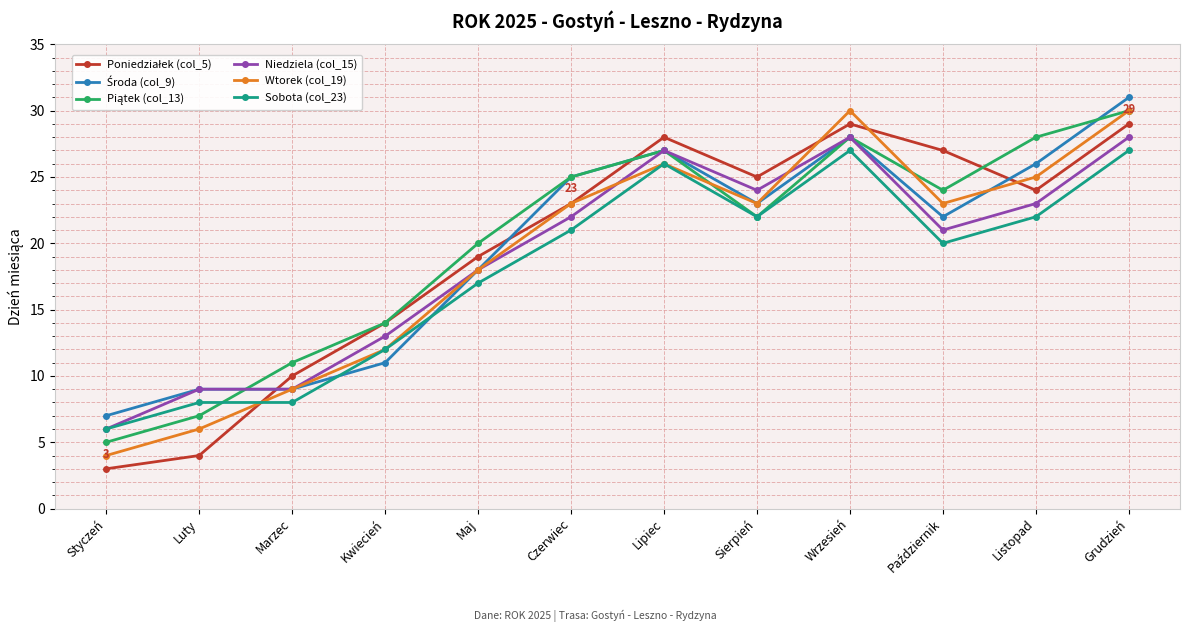

The value of Niedziela (col_15) at Maj is 18. True or false?

True